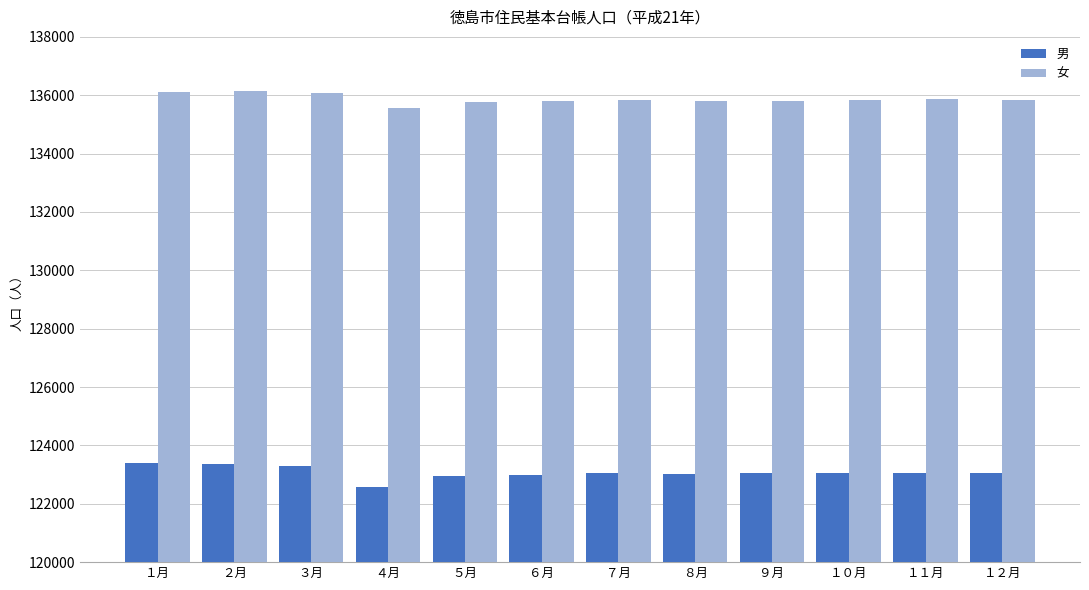

How many values in the 女 series are below 135843?

6